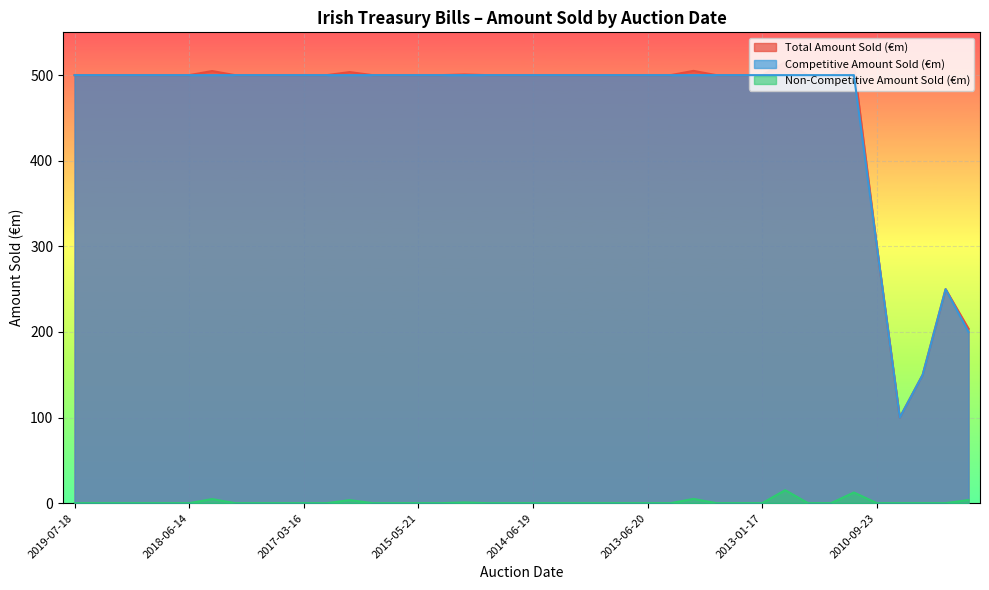

Reading left to right, list all the values displayed in this chart.

Total Amount Sold (€m): 500.0	500.0	500.0	500.0	500.0	500.0	504.8	500.0	500.0	500.0	500.0	500.0	503.6	500.0	500.0	500.0	500.0	500.8	500.0	500.0	500.0	500.0	500.0	500.0	500.0	500.0	500.0	505.0	500.0	500.0	500.0	515.2	500.0	500.0	512.5	300.0	100.0	150.0	250.0	203.8
Competitive Amount Sold (€m): 500.0	500.0	500.0	500.0	500.0	500.0	500.0	500.0	500.0	500.0	500.0	500.0	500.0	500.0	500.0	500.0	500.0	500.0	500.0	500.0	500.0	500.0	500.0	500.0	500.0	500.0	500.0	500.0	500.0	500.0	500.0	500.0	500.0	500.0	500.0	300.0	100.0	150.0	250.0	200.0
Non-Competitive Amount Sold (€m): 0.0	0.0	0.0	0.0	0.0	0.0	4.8	0.0	0.0	0.0	0.0	0.0	3.6	0.0	0.0	0.0	0.0	0.8	0.0	0.0	0.0	0.0	0.0	0.0	0.0	0.0	0.0	5.0	0.0	0.0	0.0	15.2	0.0	0.0	12.5	0.0	0.0	0.0	0.0	3.8